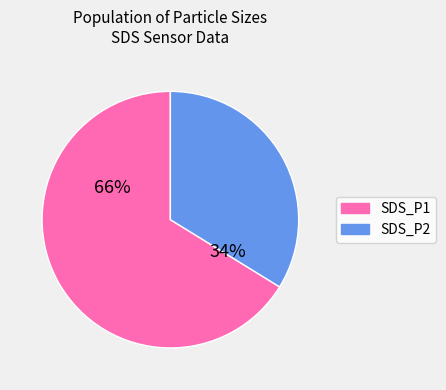

Count the number of slices in the pie.

2